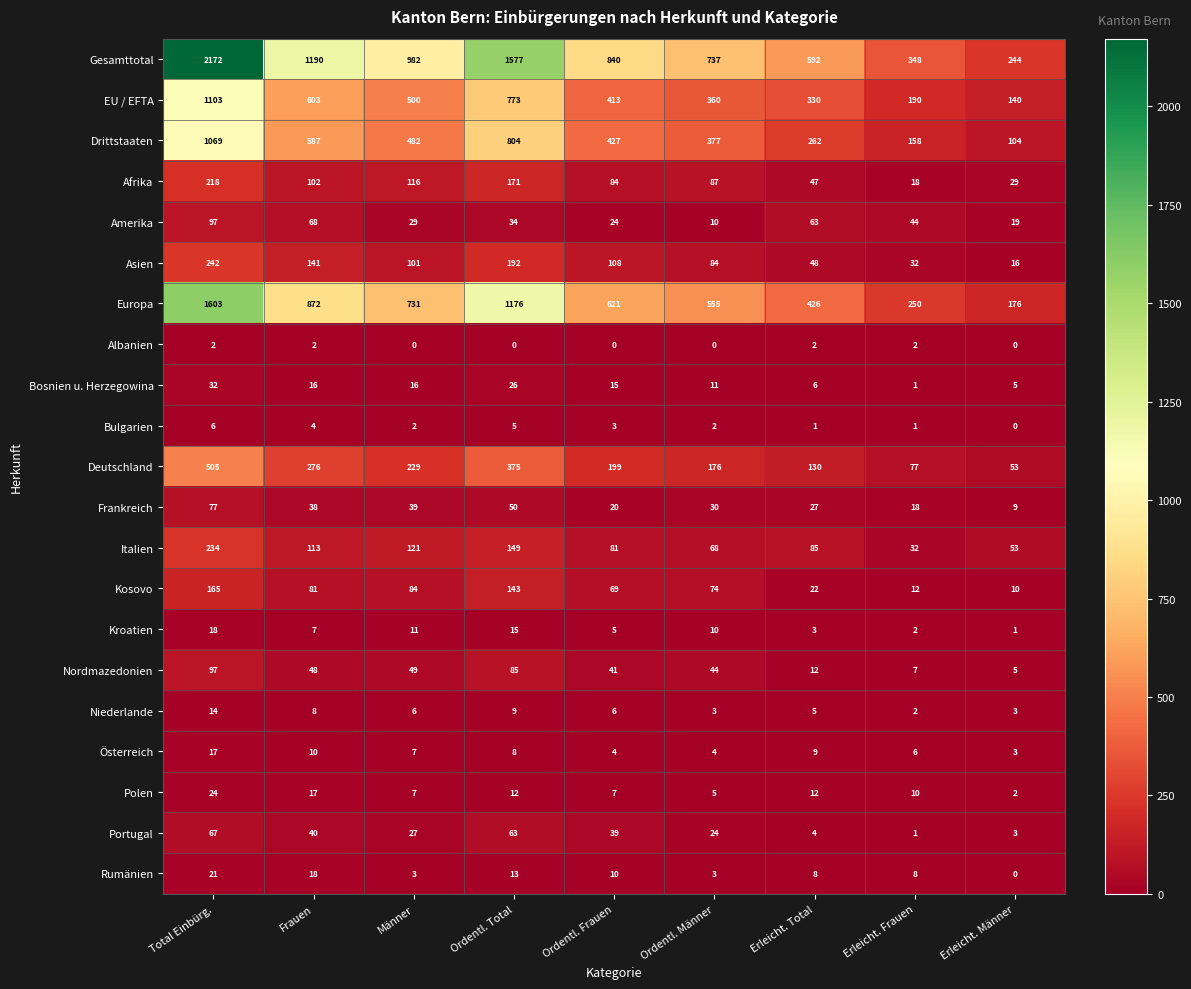

At which category is the sum across all series the highest?

Total Einbürg.